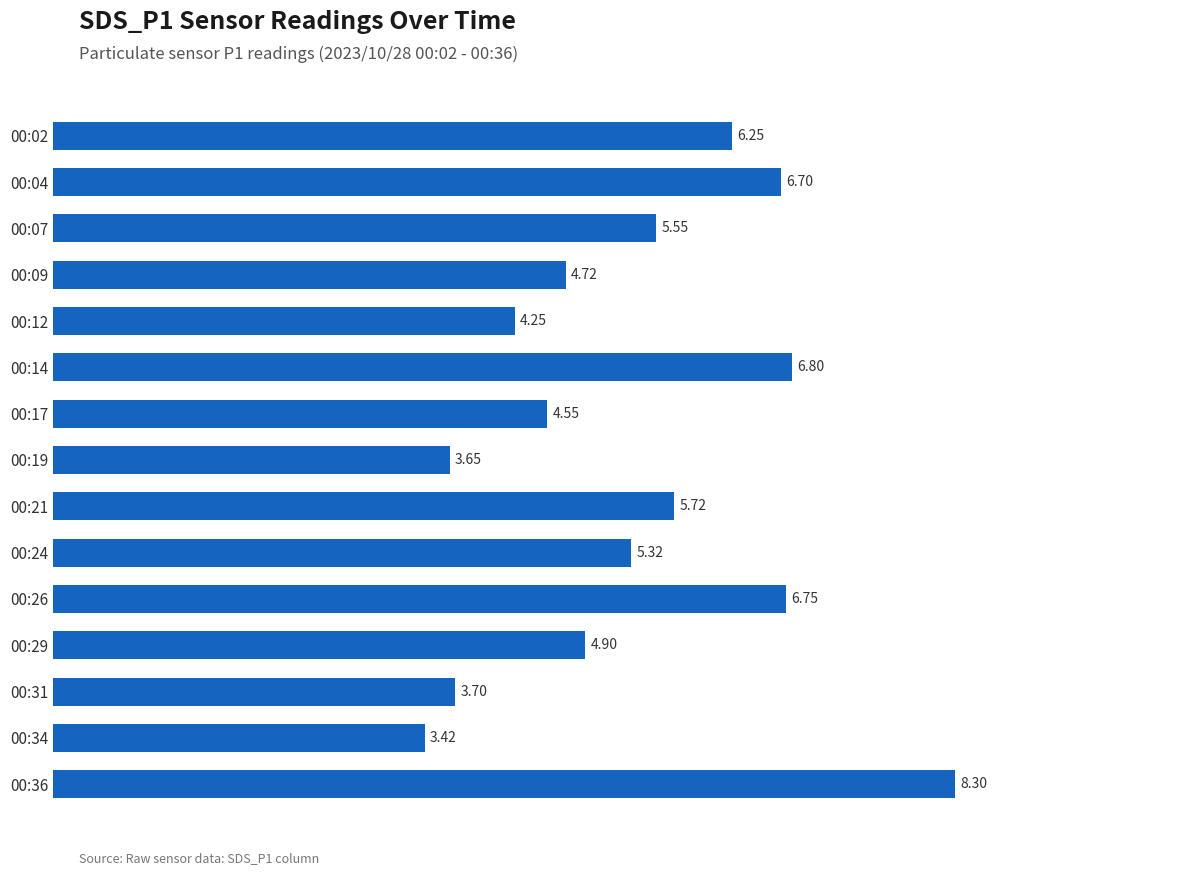

What is the difference between the maximum and minimum values?

4.9